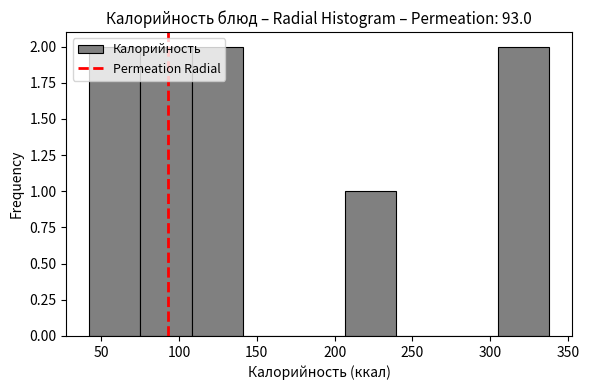

Reading left to right, list every bar in this chart as the range it spans on the x-axis followed by its height. Neither the bar edges nor the heights are printed on the chart, so give them approximately, as read against the axes.

45 to 75: 2
75 to 110: 2
110 to 140: 2
140 to 175: 0
175 to 205: 0
205 to 240: 1
240 to 270: 0
270 to 305: 0
305 to 340: 2